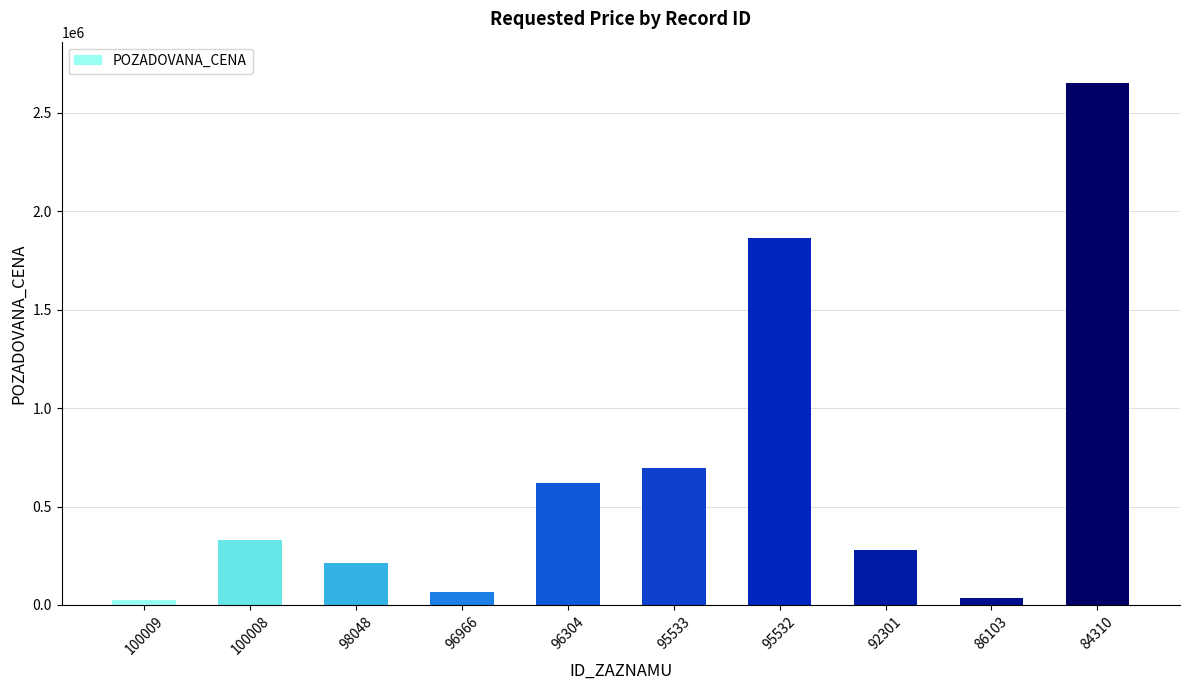

Between 95533 and 84310, which is larger?

84310